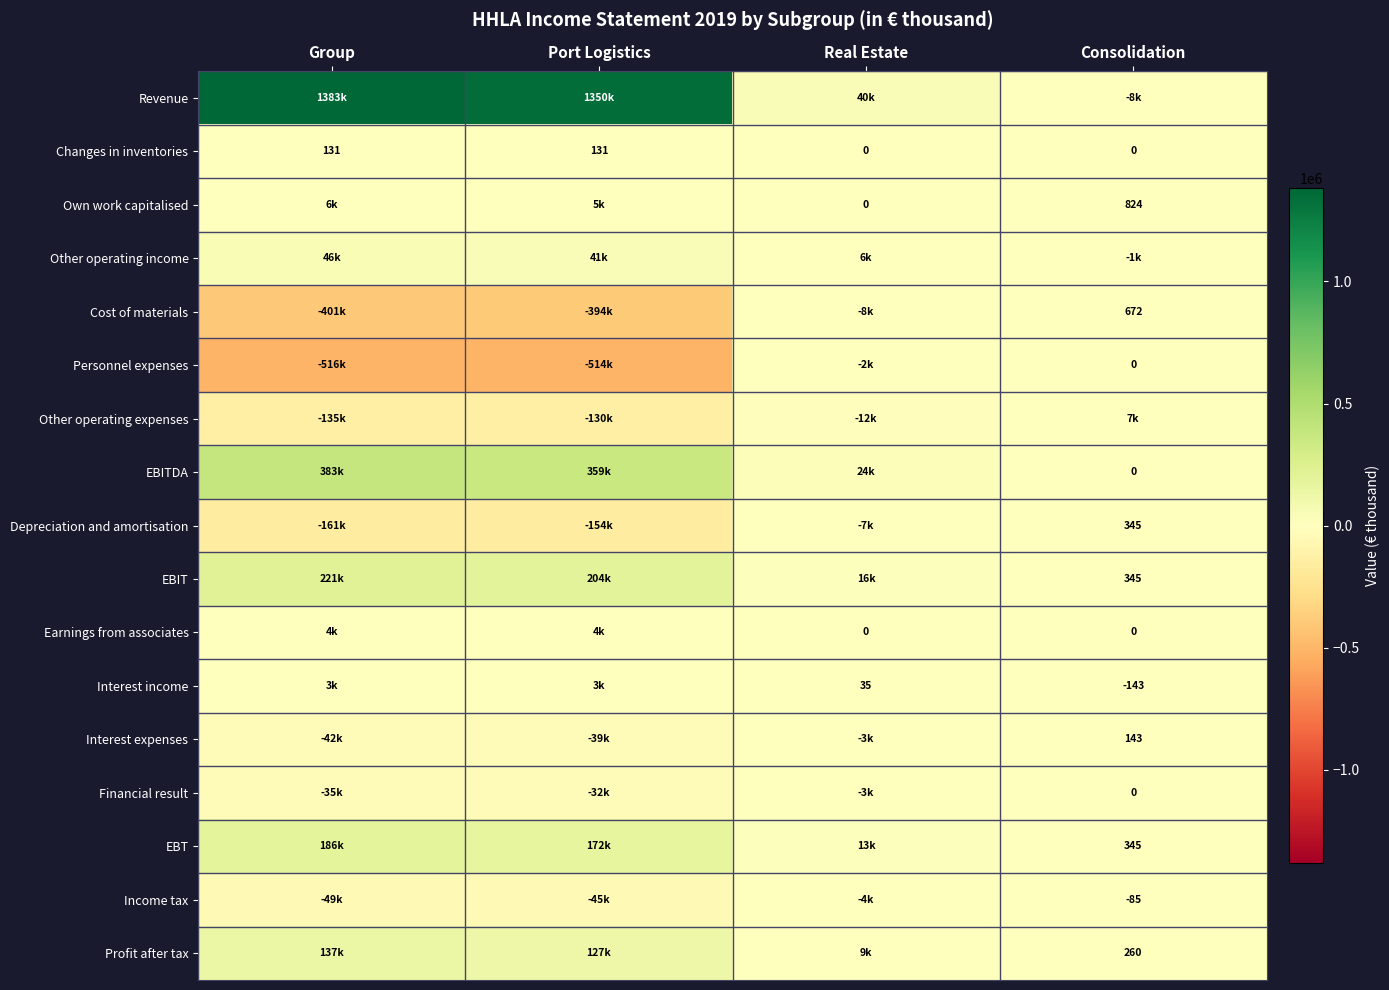

The Interest income series shows -143 at Consolidation. True or false?

True